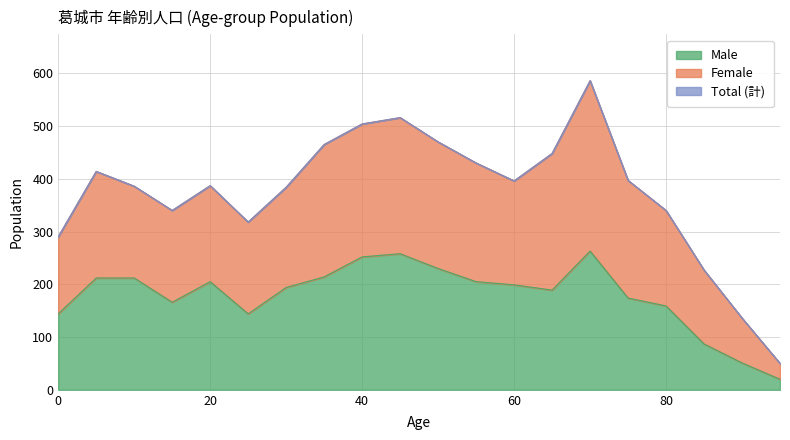

True or false: Total has more than 0 interior local peaks.

True